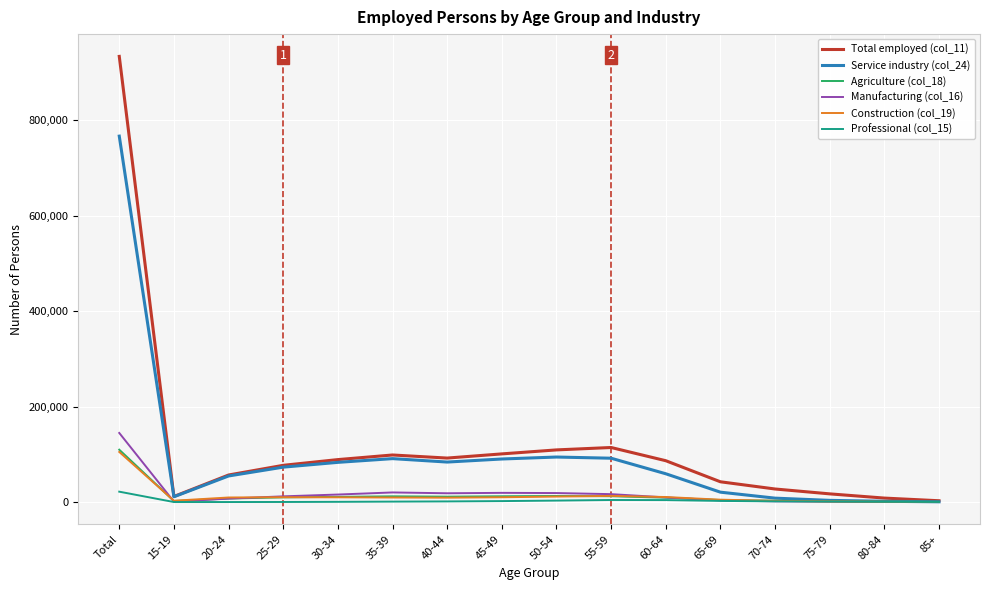

True or false: Agriculture (col_18) has a value of 9819 at 25-29.

True